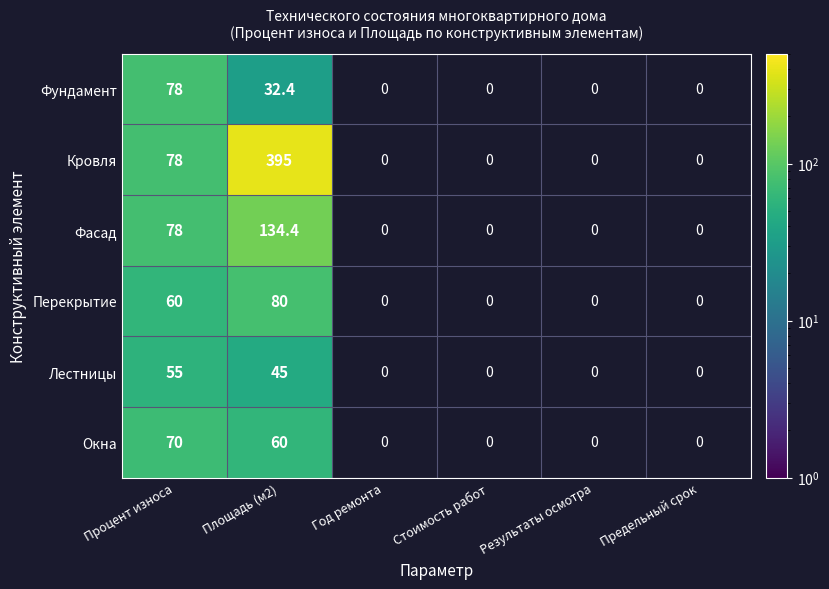

What is the difference between the highest and lowest values at Процент износа?

23.0